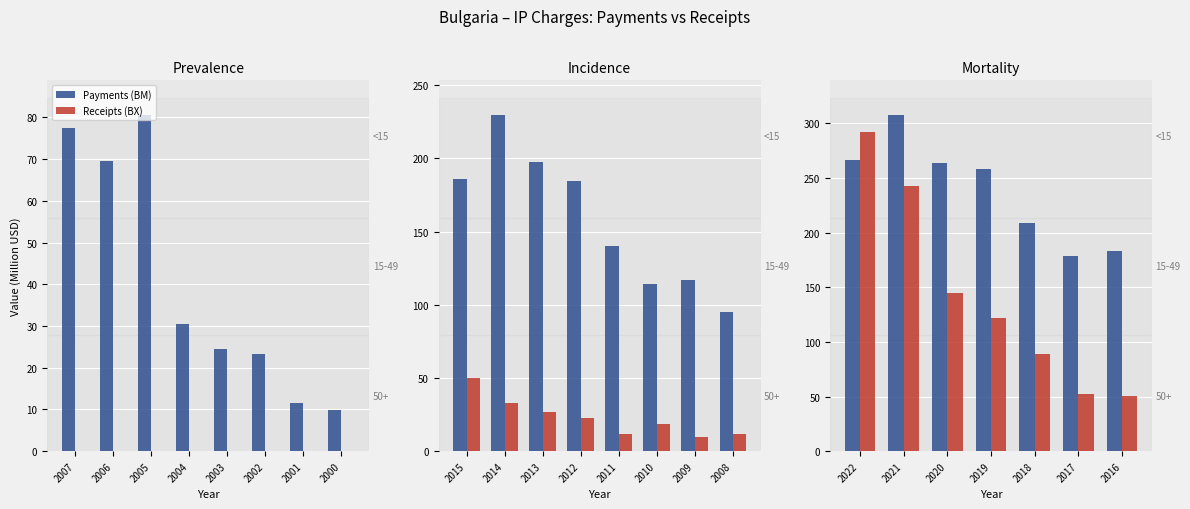

Which series has the widest spread of values?

Receipts (BX)